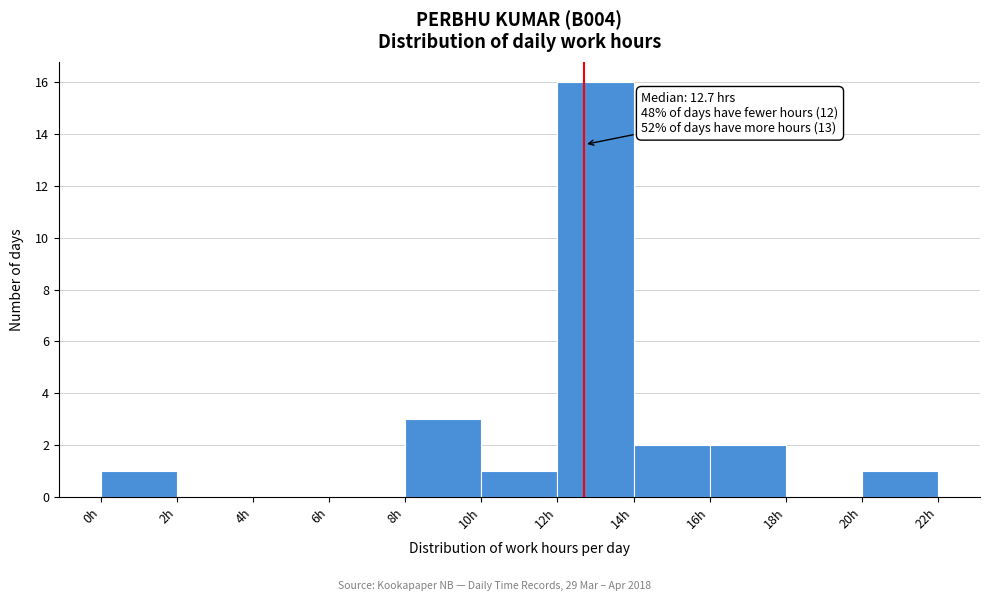

Over which range of the x-axis is the bar tallest?

12 to 14